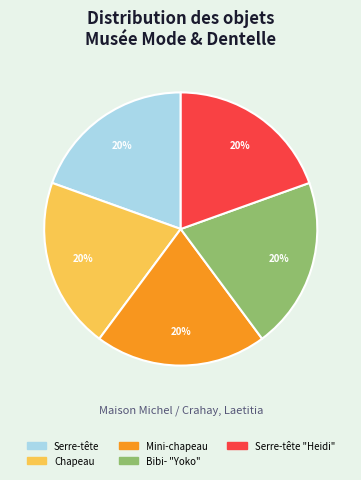

Is there a majority slice in this chart?

No